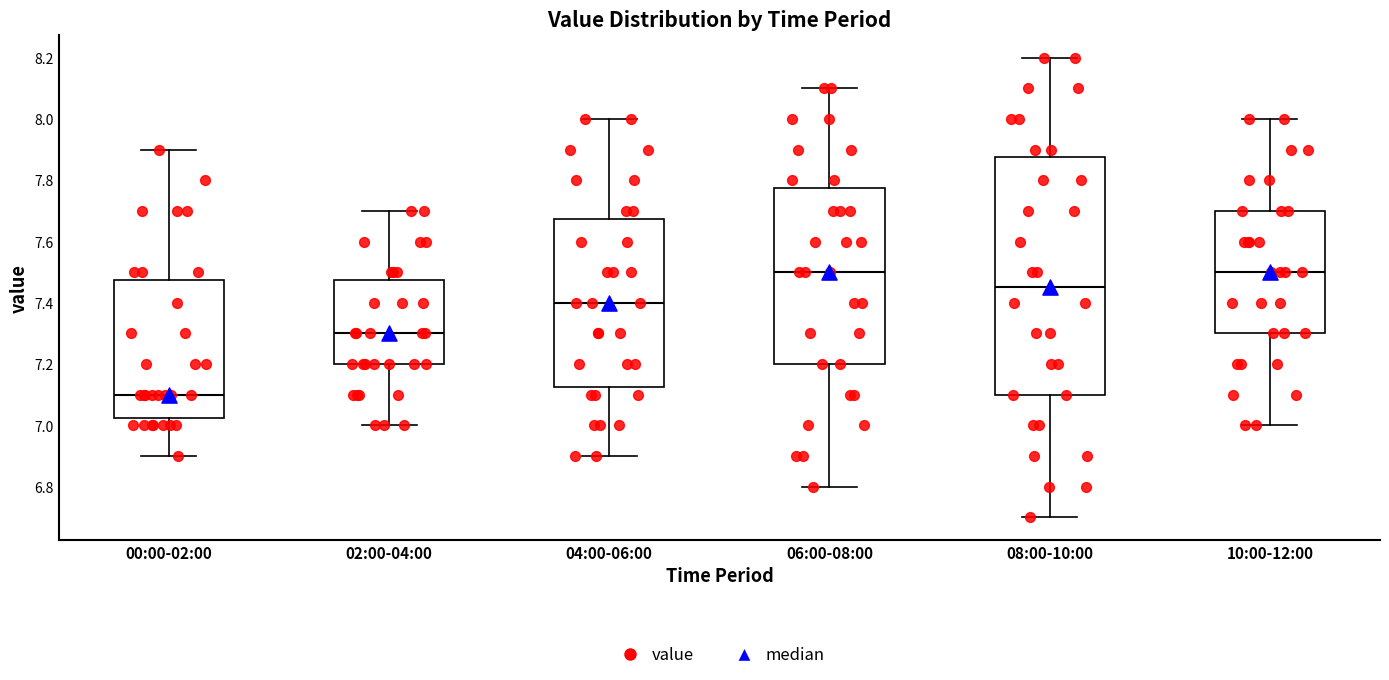

Reading left to right, read every box against the y-axis: the position of its median line, the range the box covers, and the ends of its whiskers. The values are not printed on the chart, so give them approximately, as read against the axis.

00:00-02:00: median 7.10, box 7.02 to 7.48, whiskers 6.90 to 7.90
02:00-04:00: median 7.30, box 7.20 to 7.48, whiskers 7.00 to 7.70
04:00-06:00: median 7.40, box 7.12 to 7.68, whiskers 6.90 to 8.00
06:00-08:00: median 7.50, box 7.20 to 7.78, whiskers 6.80 to 8.10
08:00-10:00: median 7.46, box 7.10 to 7.88, whiskers 6.70 to 8.20
10:00-12:00: median 7.50, box 7.30 to 7.70, whiskers 7.00 to 8.00